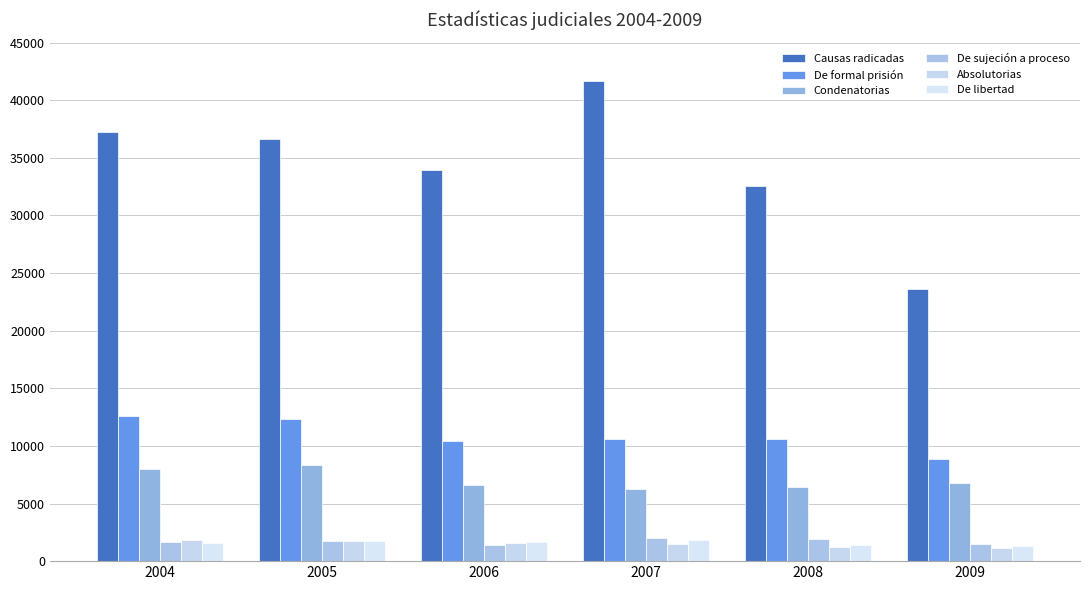

What is the highest value of the De formal prisión series?

12638